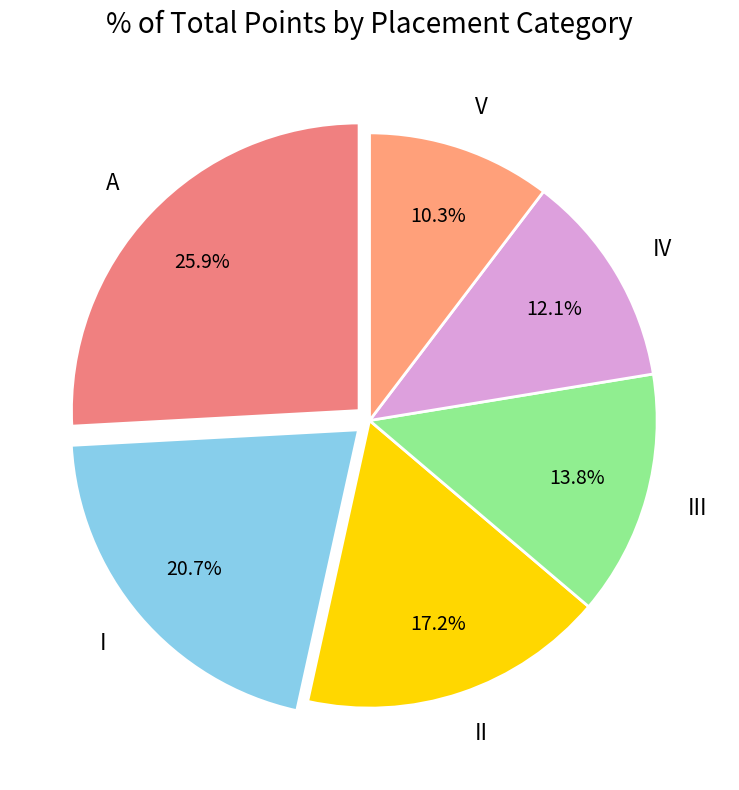

Which category has the smallest portion of the pie?

V